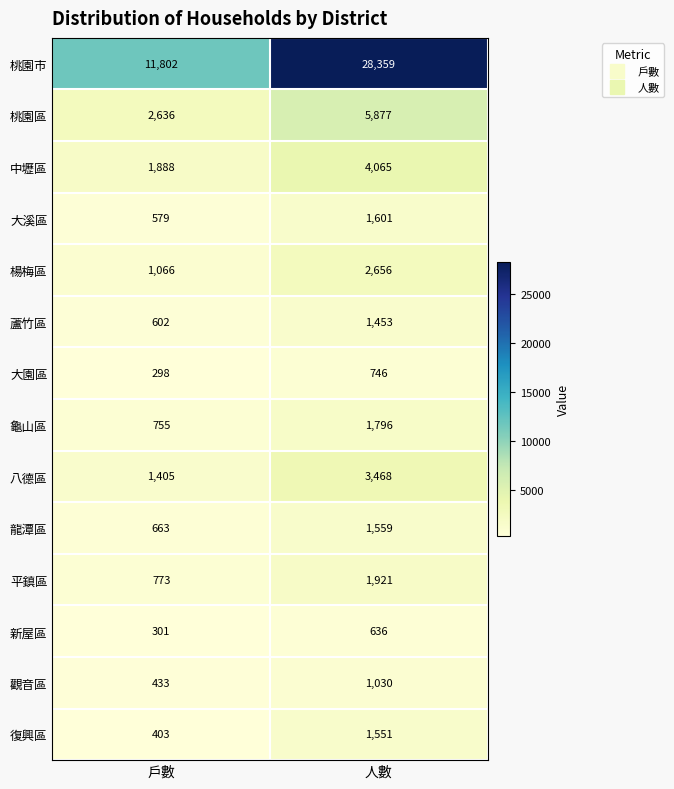

Between 戶數 and 人數, which series saw the biggest shift?

桃園市